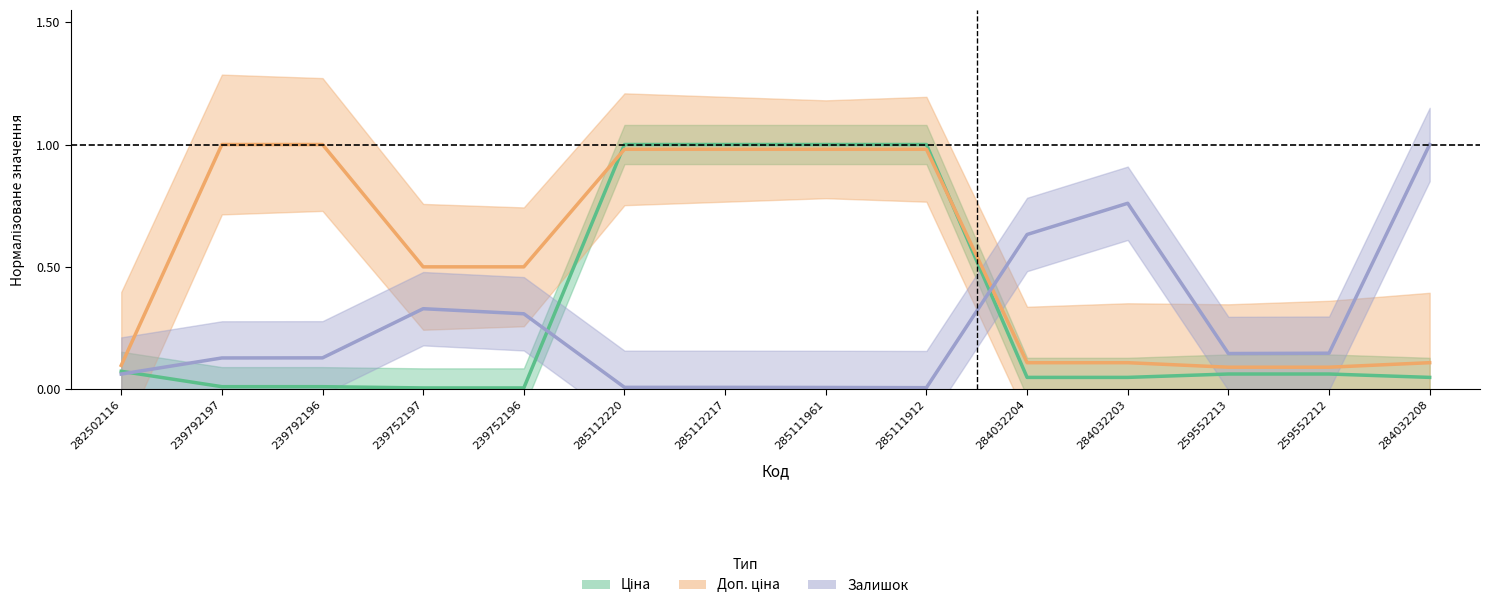

What is the spread (max minus min) of values at 239792196?

1.0